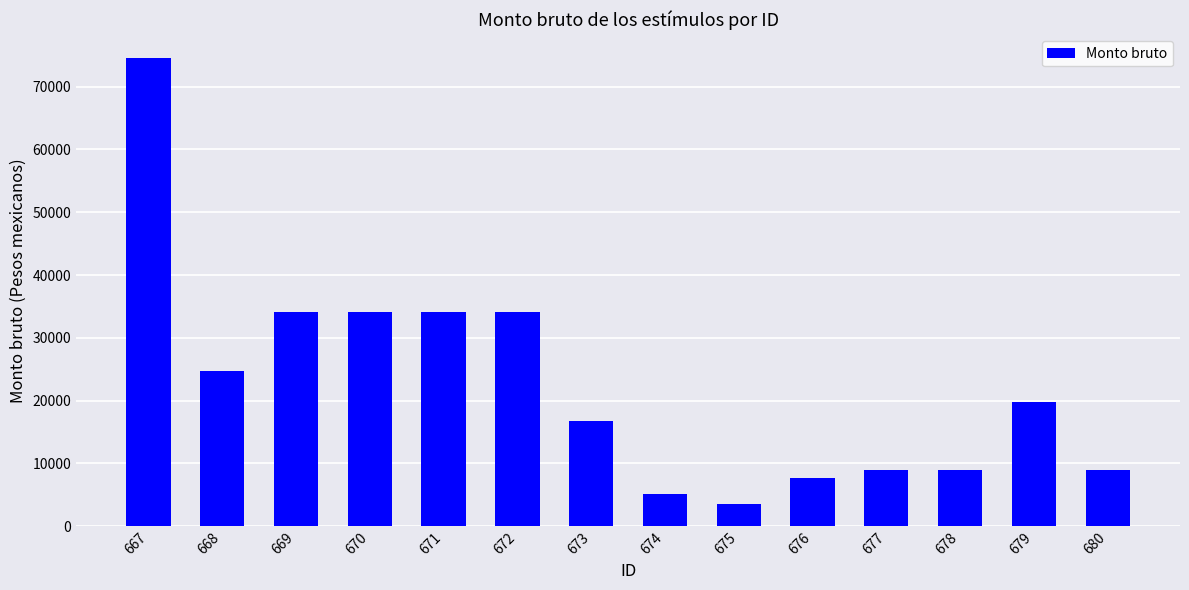

What is the difference between the maximum and minimum values?

71067.0